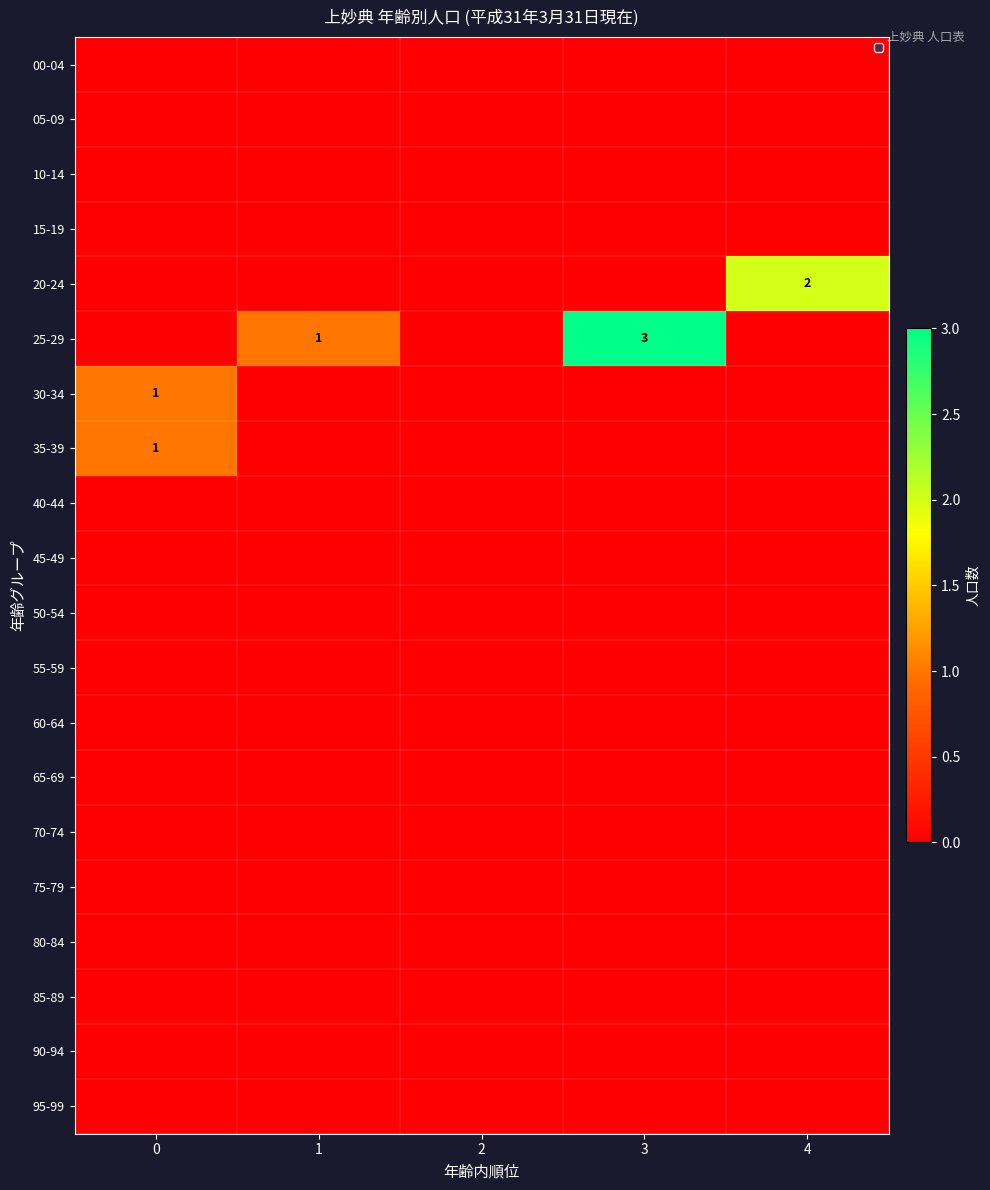

Is it true that 25-29 equals 1 at 3?

False